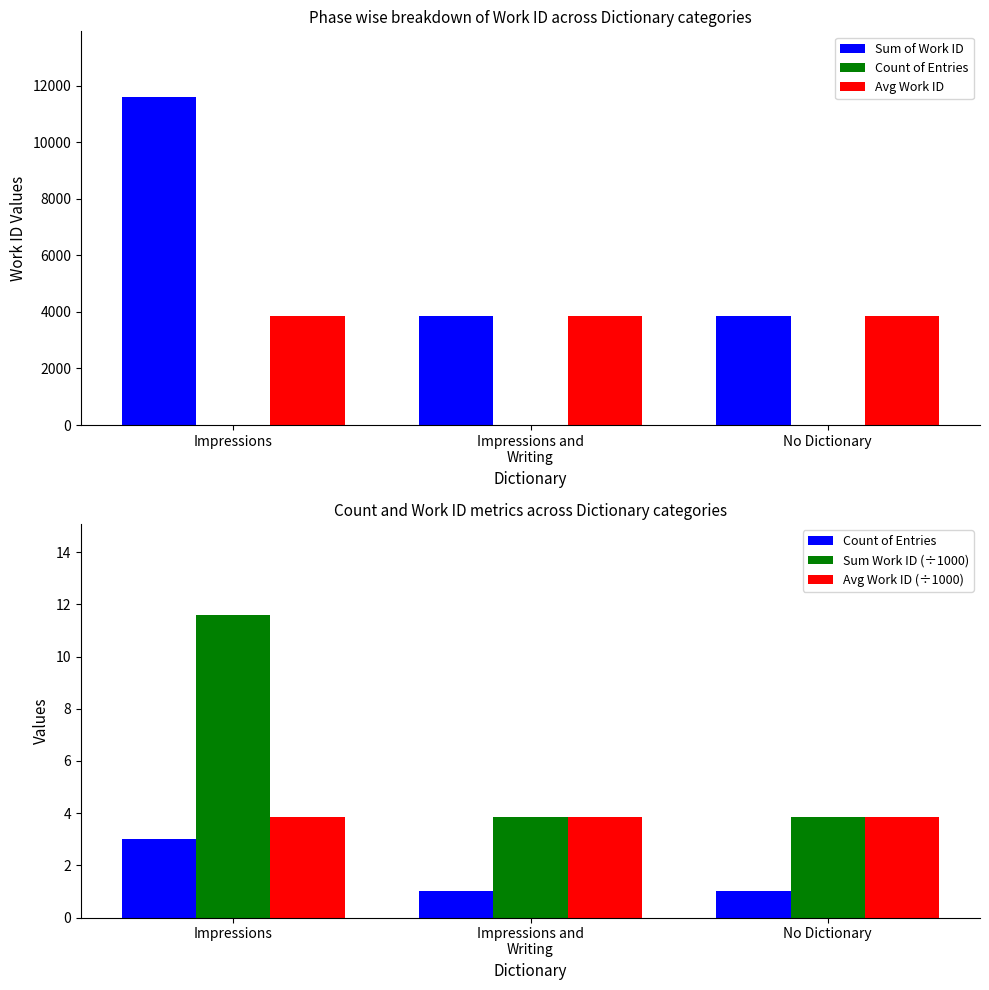

What are all the series names shown in the legend?

Sum of Work ID, Count of Entries, Avg Work ID, Sum Work ID (÷1000), Avg Work ID (÷1000)